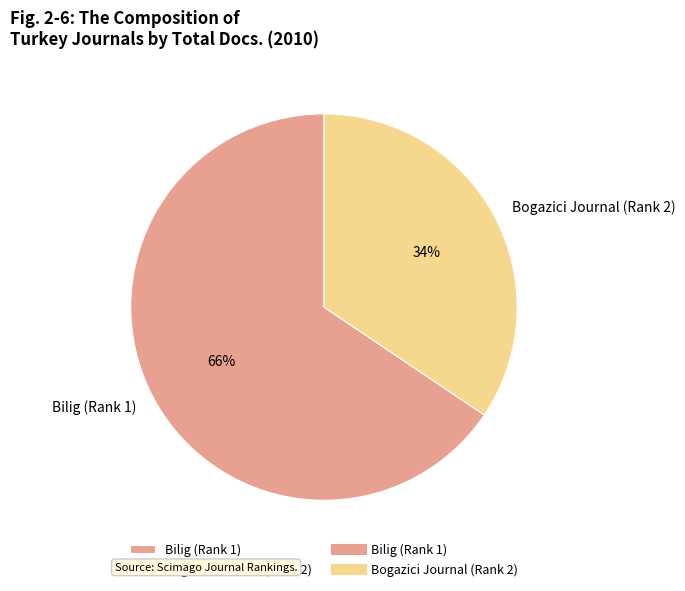

To the nearest percent, what percentage of the pie is Bogazici Journal (Rank 2)?

34%